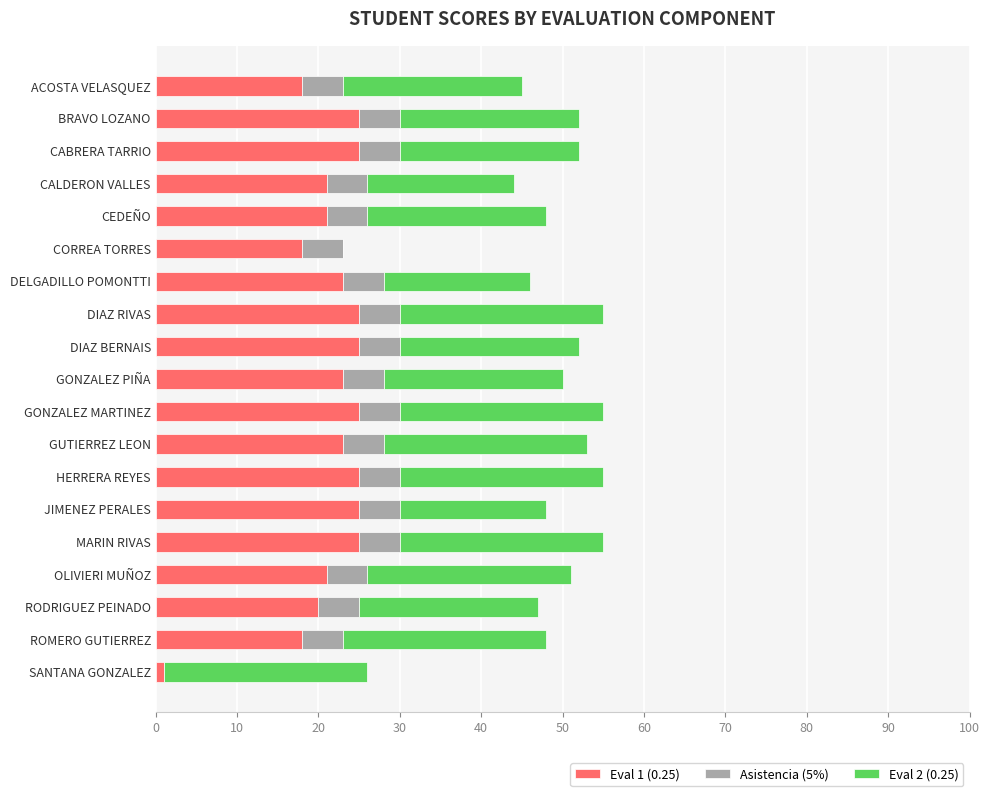

What is the total value across all series at DELGADILLO POMONTTI?

46